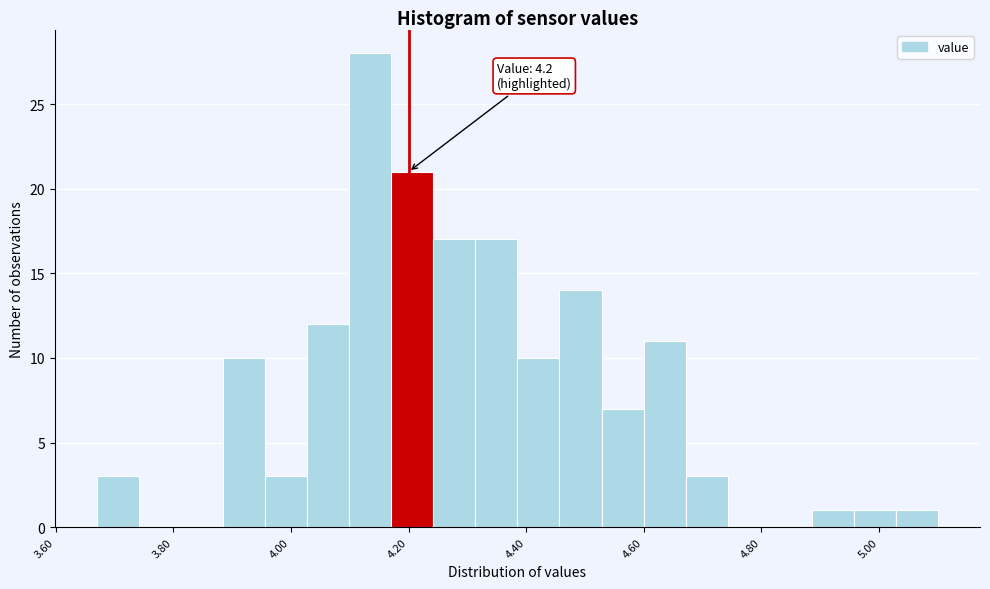

Around what value on the x-axis is the tallest bar? Give the approximate position of its centre, as read against the axis.

4.14